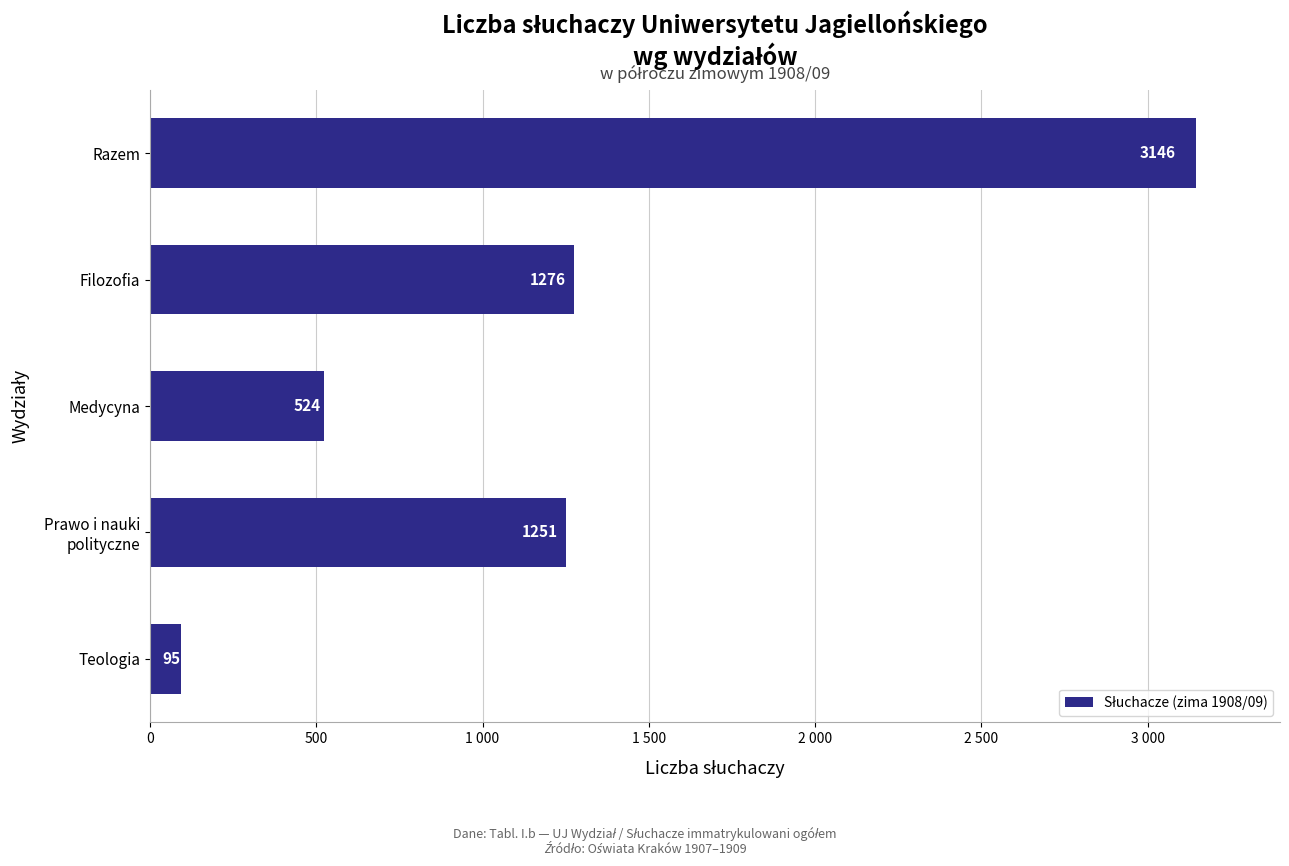

What is the minimum value shown in the chart?

95